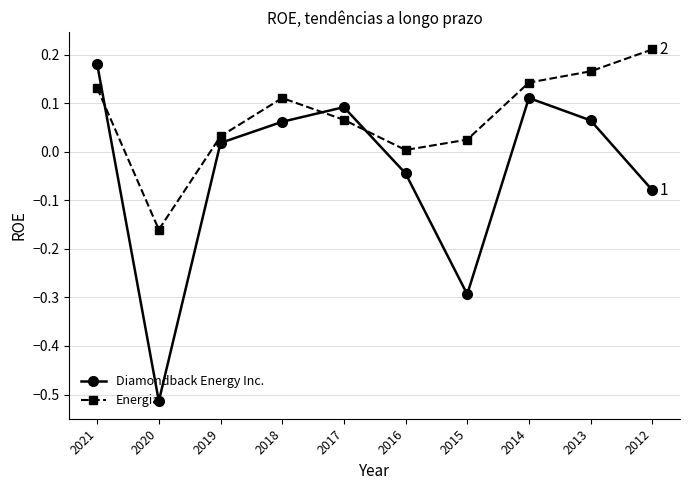

True or false: Diamondback Energy Inc. has more than 2 interior local peaks.

False